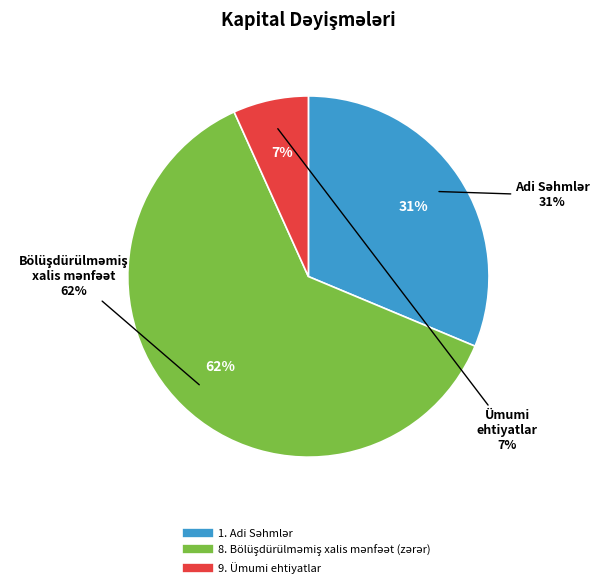

To the nearest percent, what is the average slice percentage?

33%